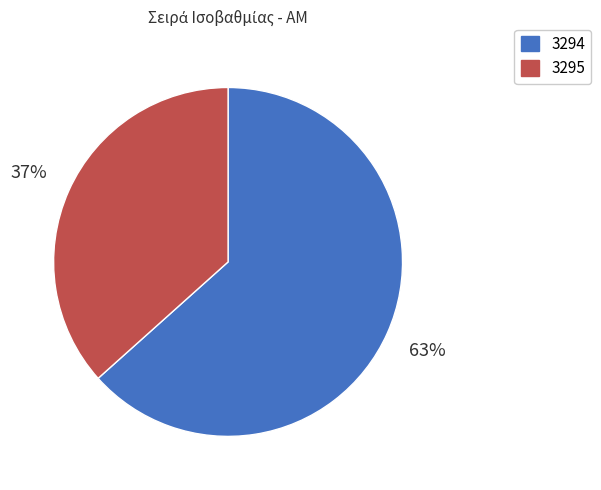

To the nearest percent, what portion does 3294 represent?

63%